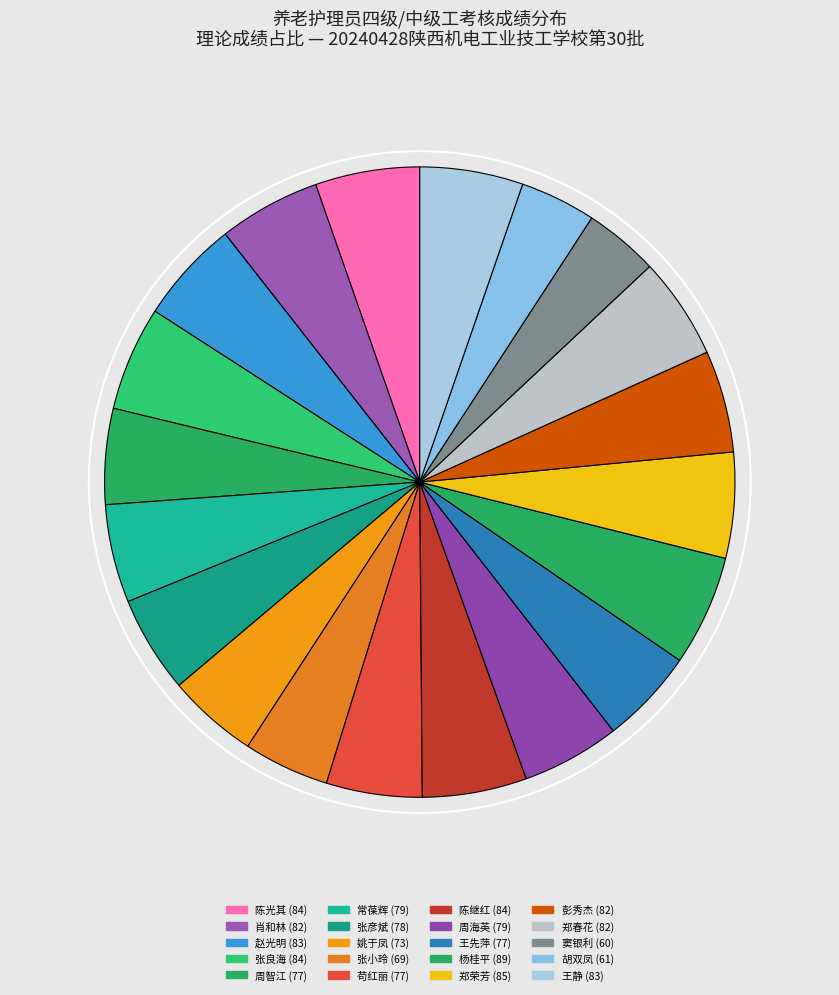

Does 杨桂平 represent more than half of the total?

No